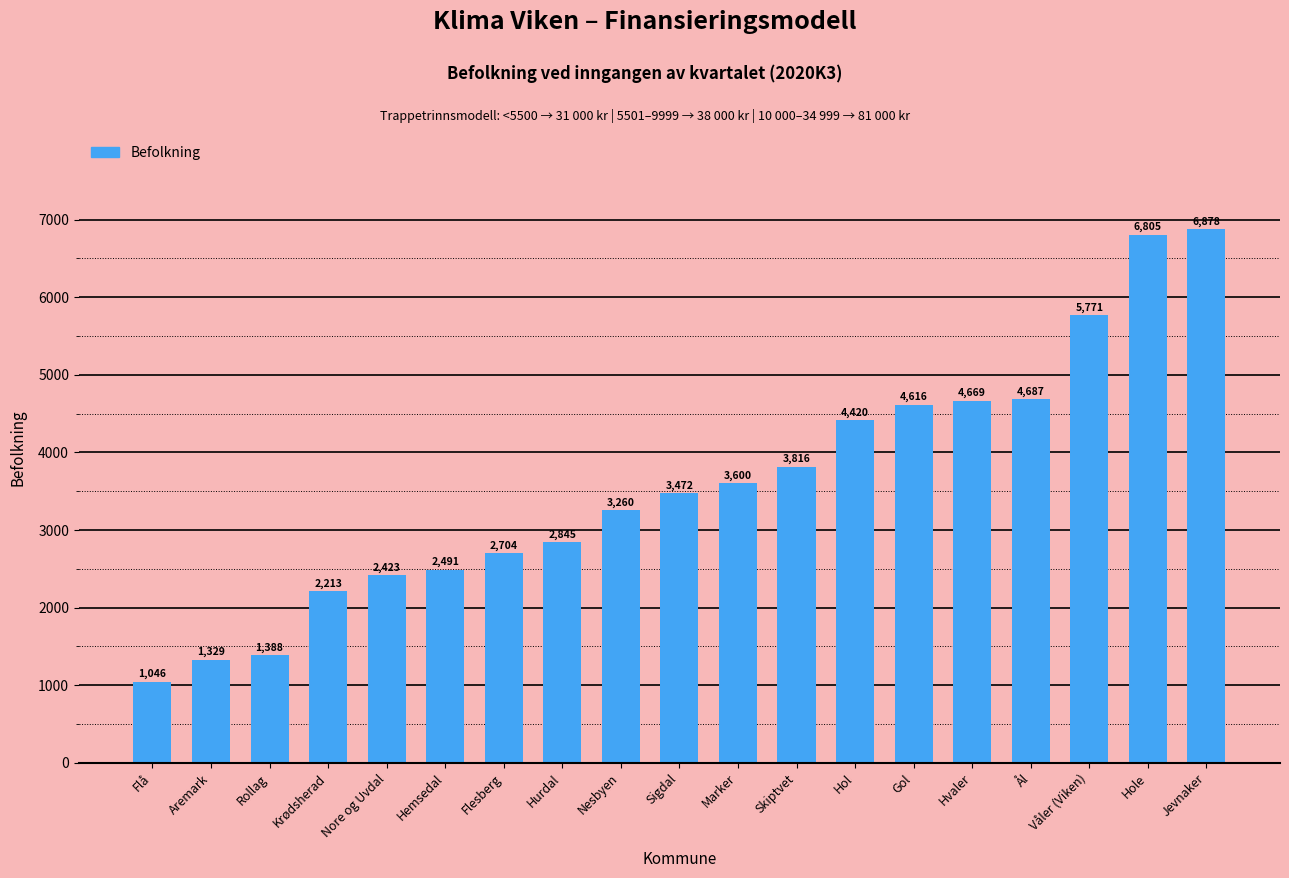

List the labels in order of value, smallest first.

Flå, Aremark, Rollag, Krødsherad, Nore og Uvdal, Hemsedal, Flesberg, Hurdal, Nesbyen, Sigdal, Marker, Skiptvet, Hol, Gol, Hvaler, Ål, Våler (Viken), Hole, Jevnaker